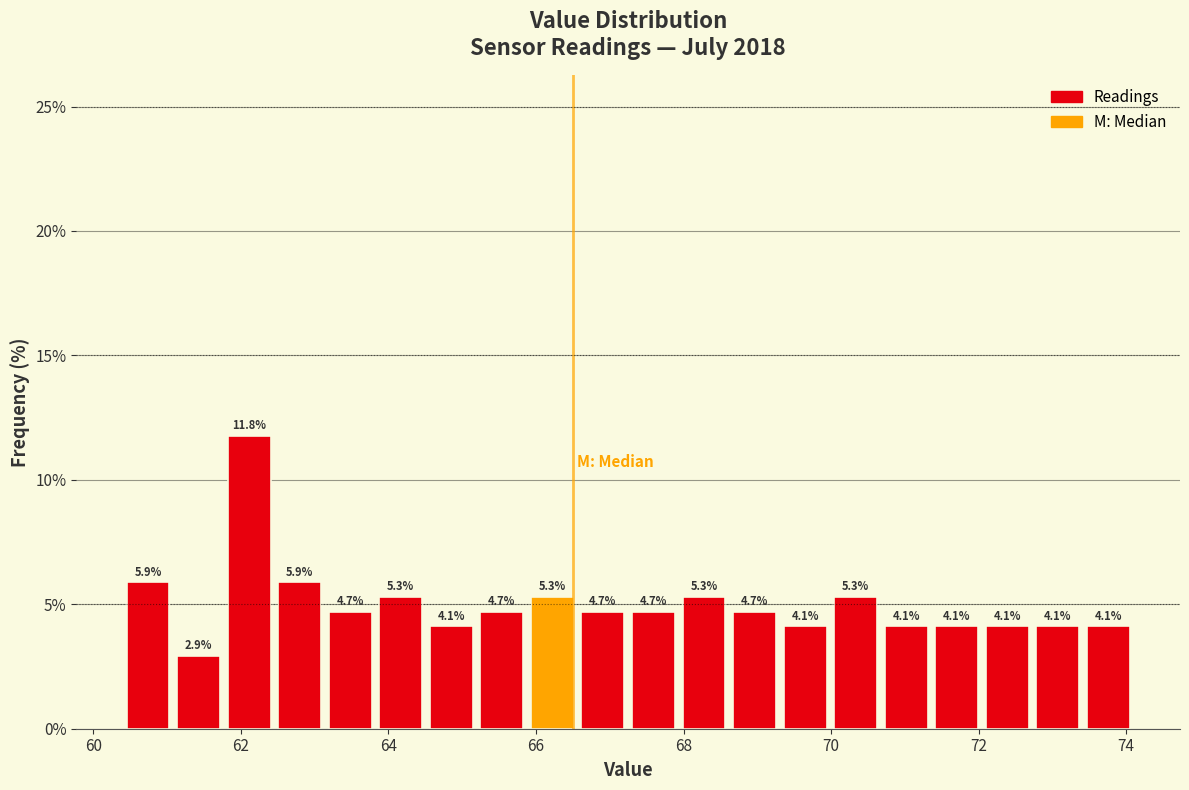

Around what value on the x-axis is the tallest bar? Give the approximate position of its centre, as read against the axis.

62.2